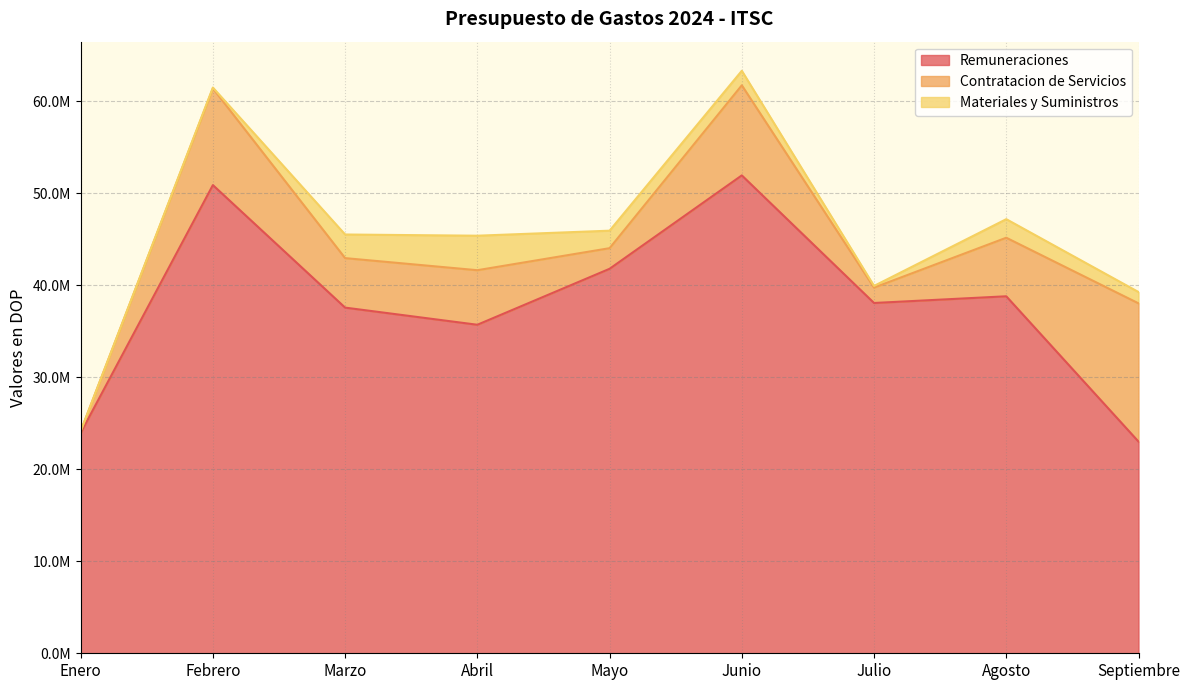

At which label does Contratacion de Servicios reach its minimum?

Enero